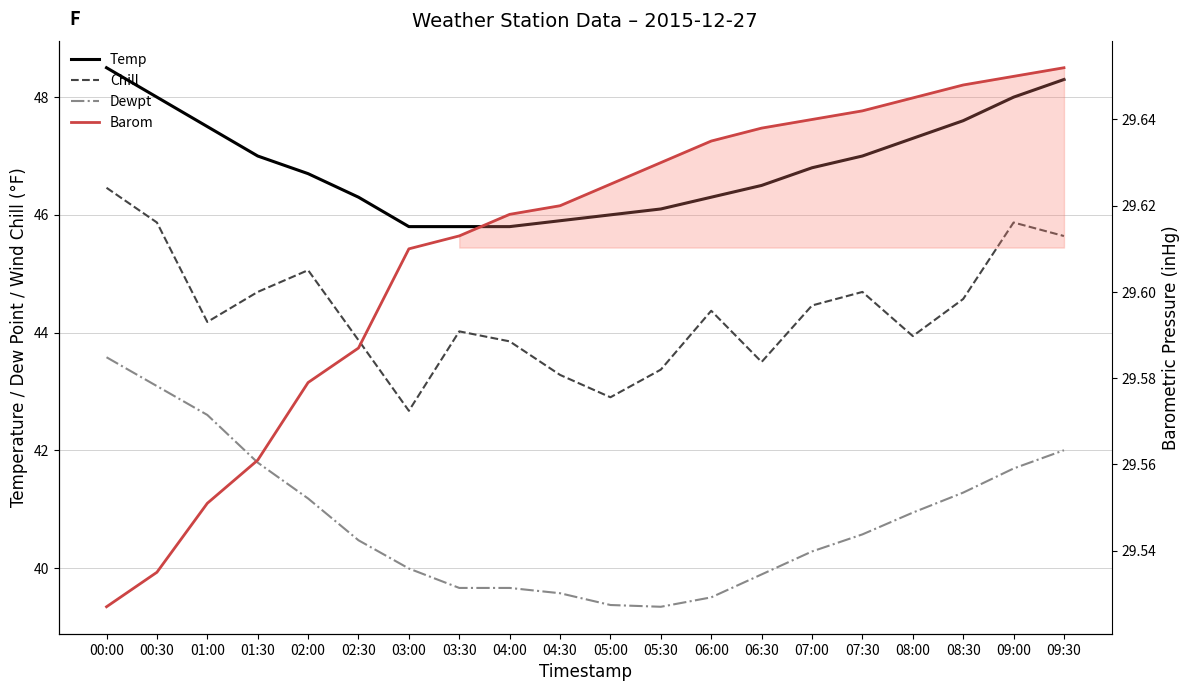

At which category does Chill reach its first local valley?

01:00